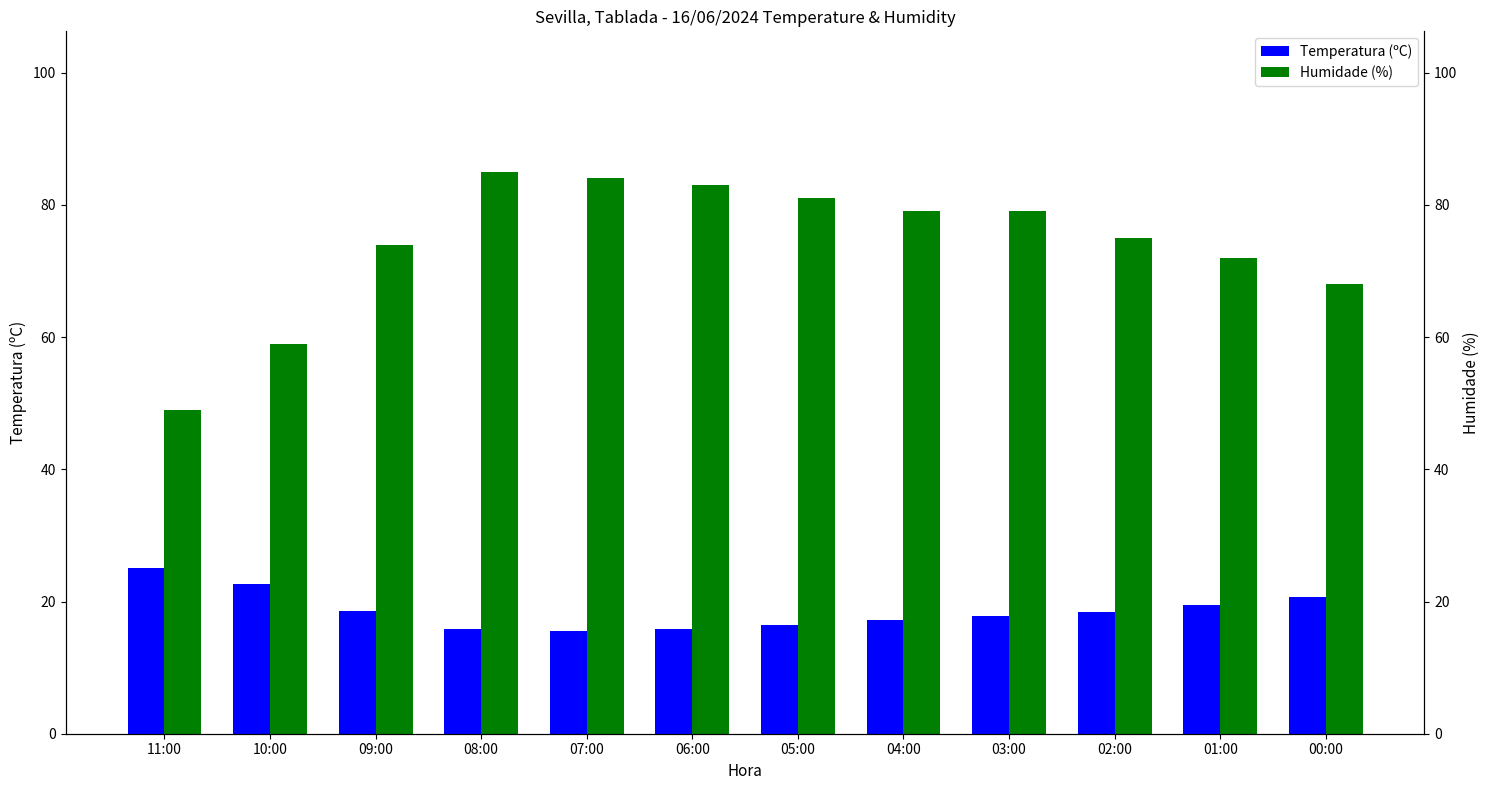

What is the value of the Humidade (%) bar at the 11th from the left?

72.0